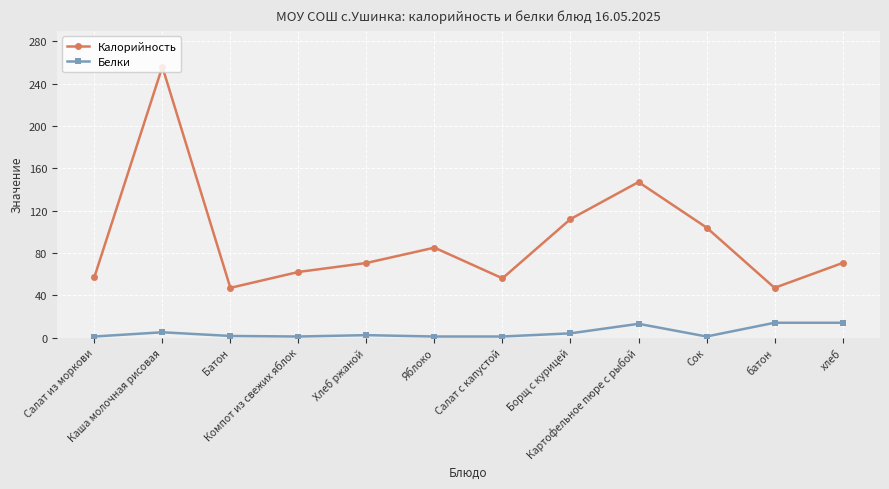

Which label corresponds to the largest value in the chart?

Каша молочная рисовая